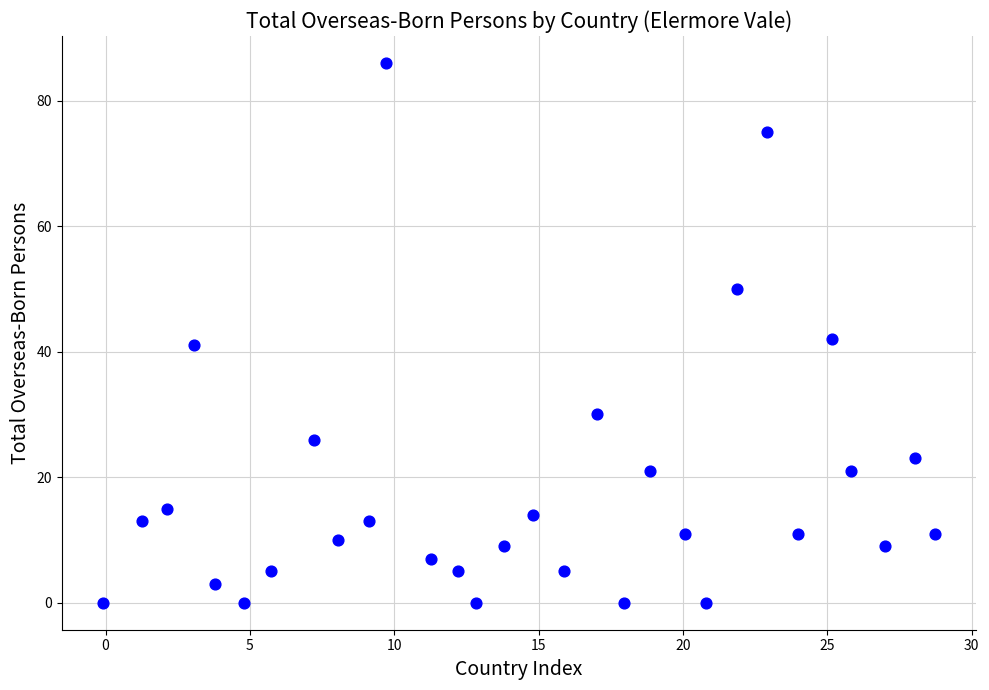

What Y value in the scatter plot is closest to 43?

42